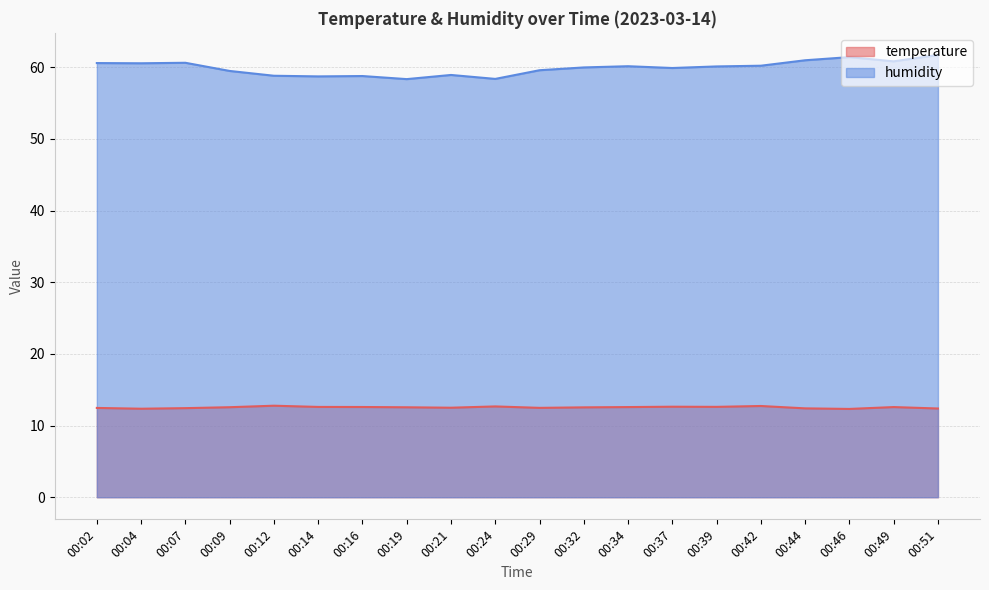

Which series has the largest range (max minus min)?

humidity